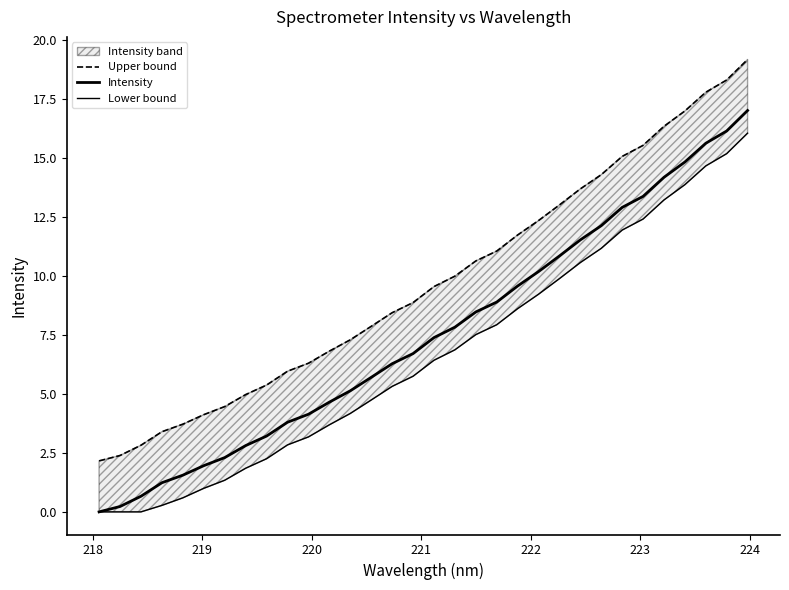

What is the difference between the second highest and minimum values in the Lower bound series?

15.2